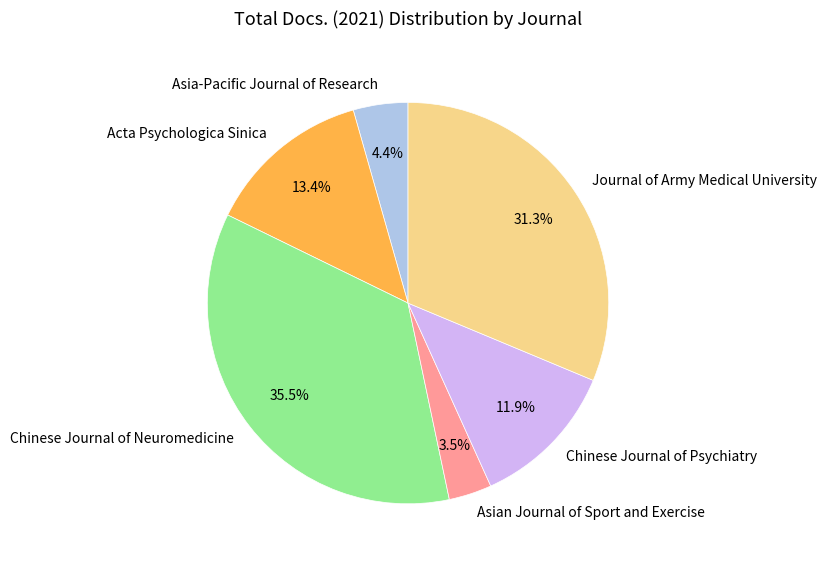

To the nearest percent, what is the average slice percentage?

17%